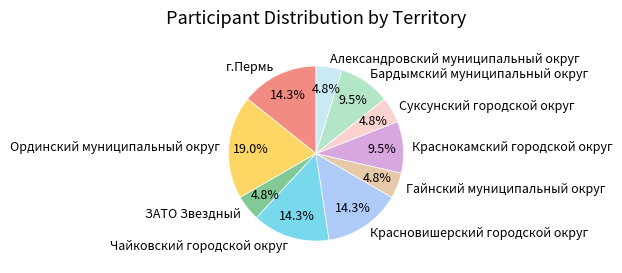

To the nearest percent, what is the difference between the largest and smallest slice percentages?

14%